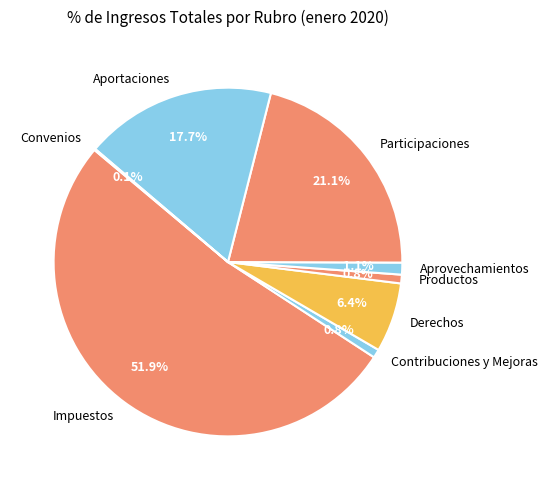

Which slice is the largest?

Impuestos